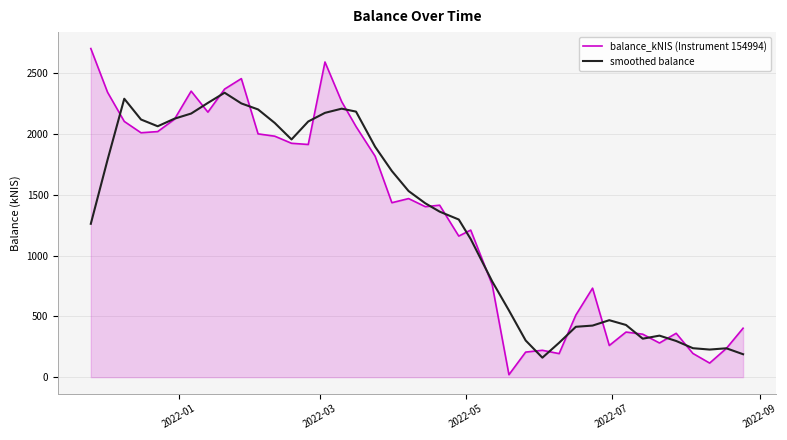

True or false: balance_kNIS (Instrument 154994) and smoothed balance cross at least once.

True